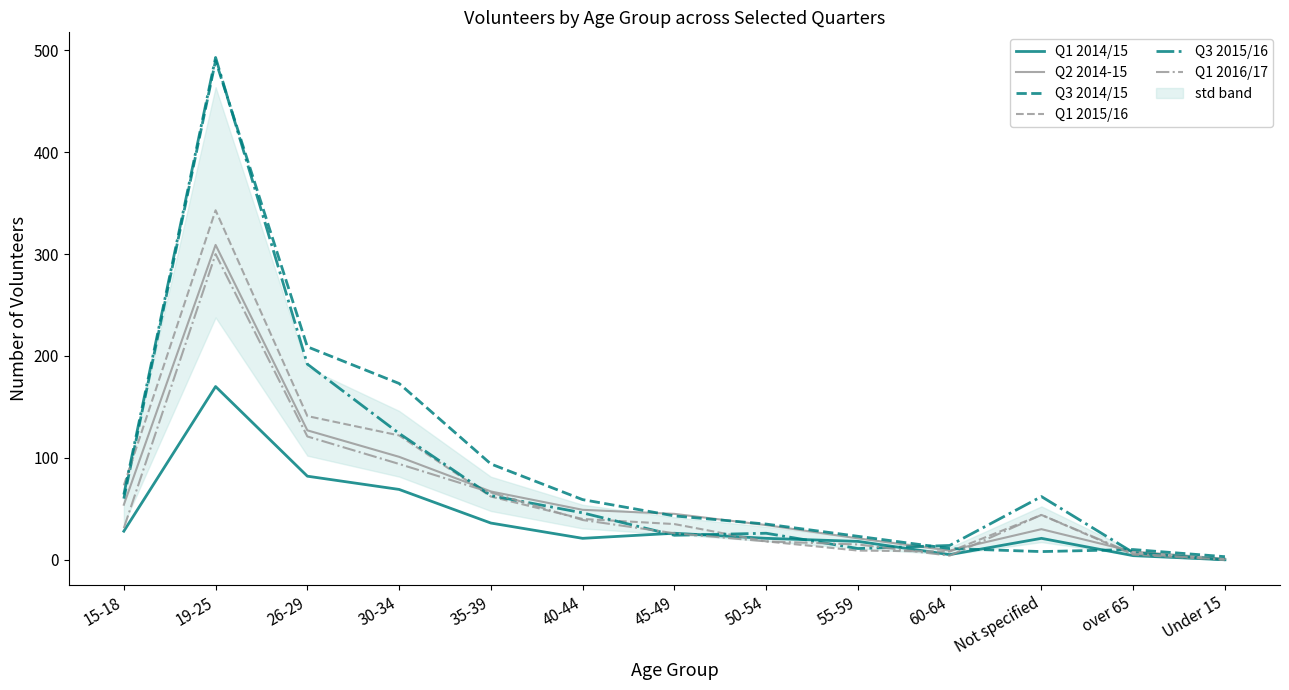

The Q1 2015/16 series shows 29 at 35-39. True or false?

False